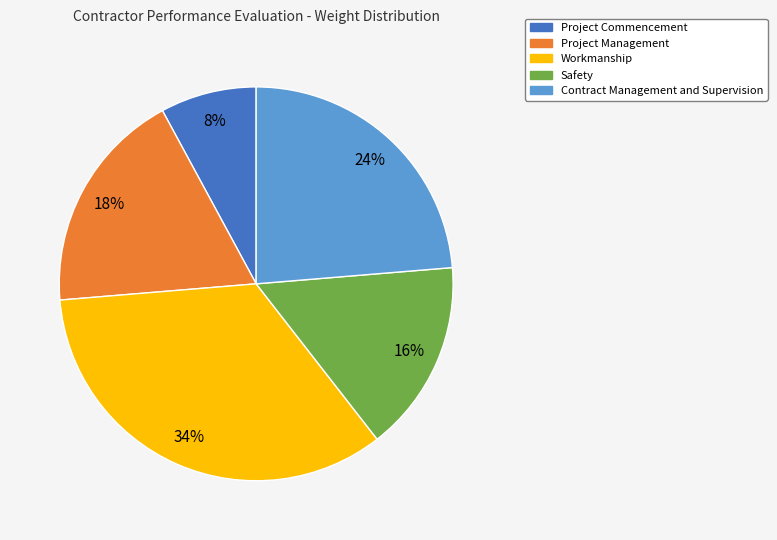

Is it true that Workmanship is 27% of the pie?

False